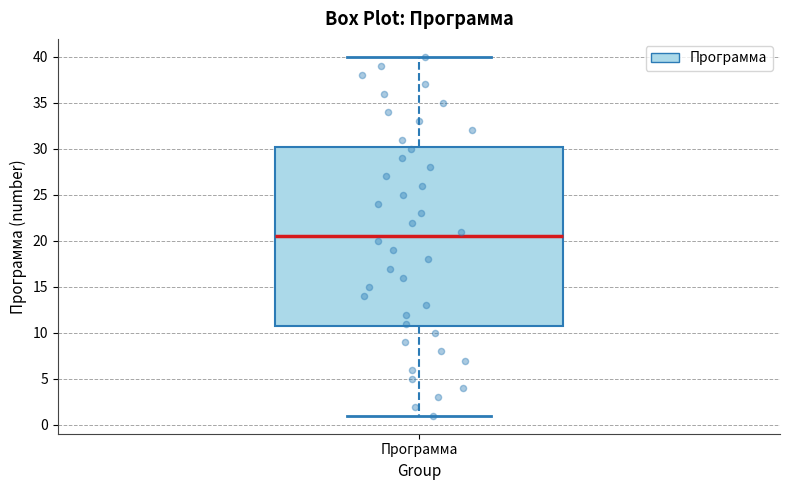

Where does the lower whisker of the box for Программа end on the y-axis? The values are not printed on the chart, so give them approximately, as read against the axis.

1.0